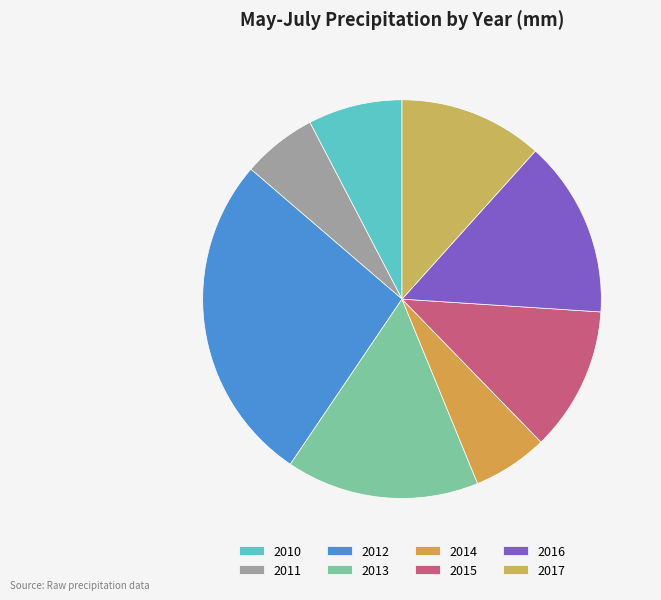

Does 2015 represent more than half of the total?

No